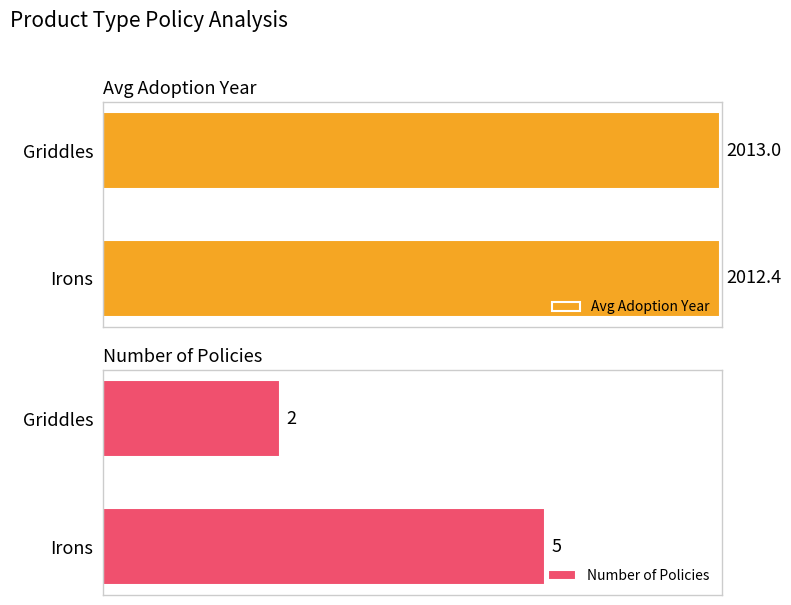

Which series has the widest spread of values?

Number of Policies